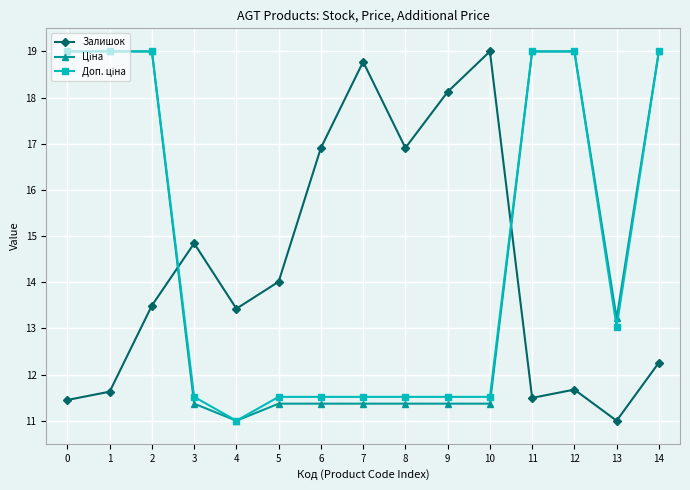

How many data points in Залишок are above 13?

9